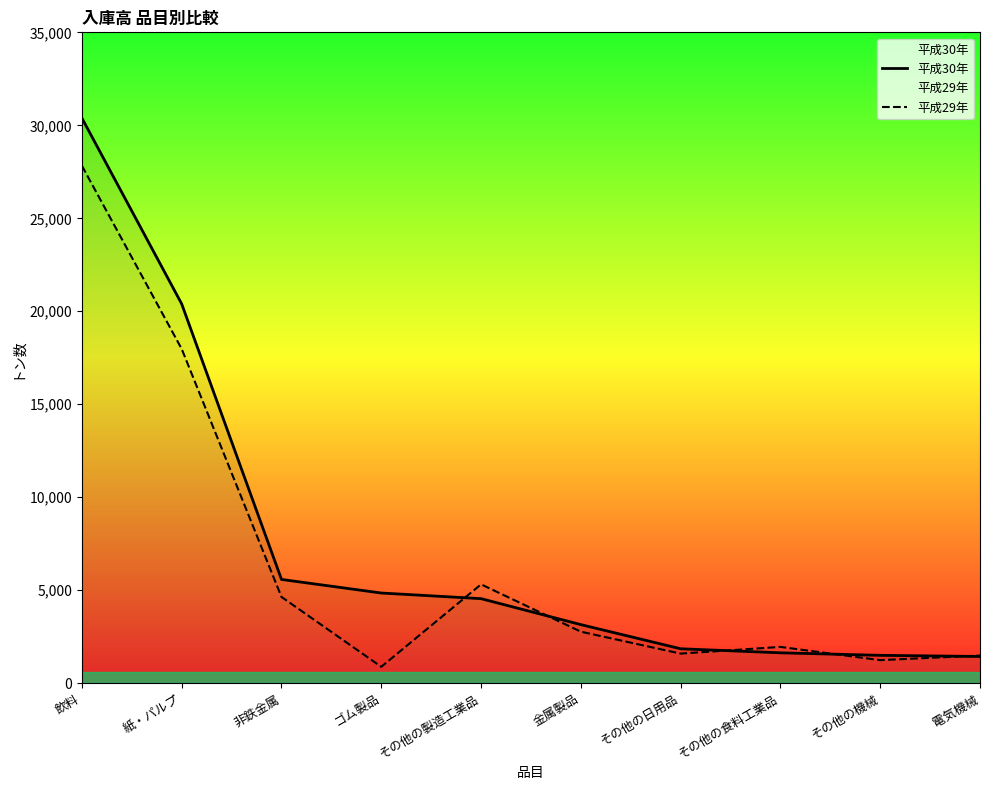

At which label does 平成29年 first exceed 2771?

飲料